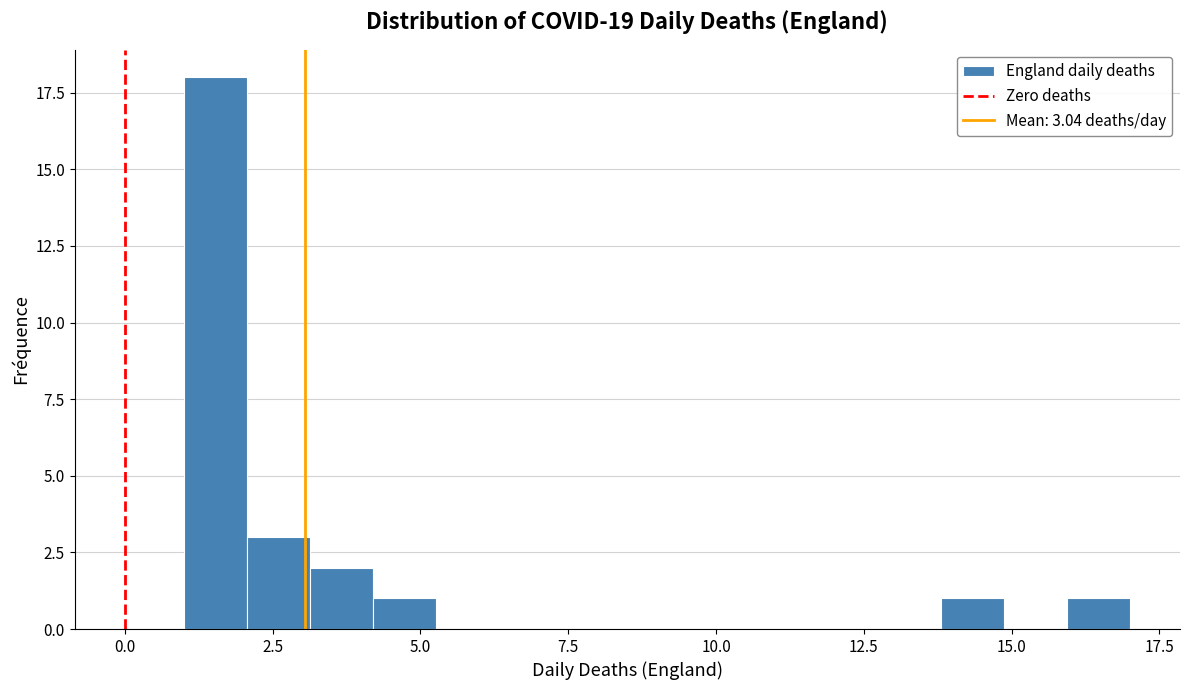

Read against the x-axis, roughly where is the centre of the tallest bar?

1.5